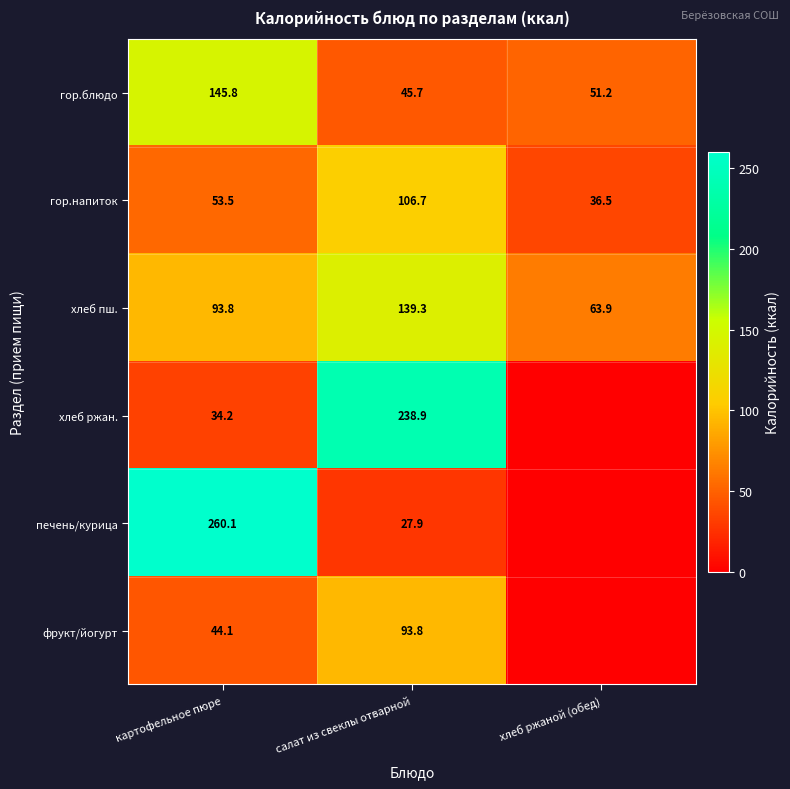

What is the spread (max minus min) of values at картофельное пюре?

225.9